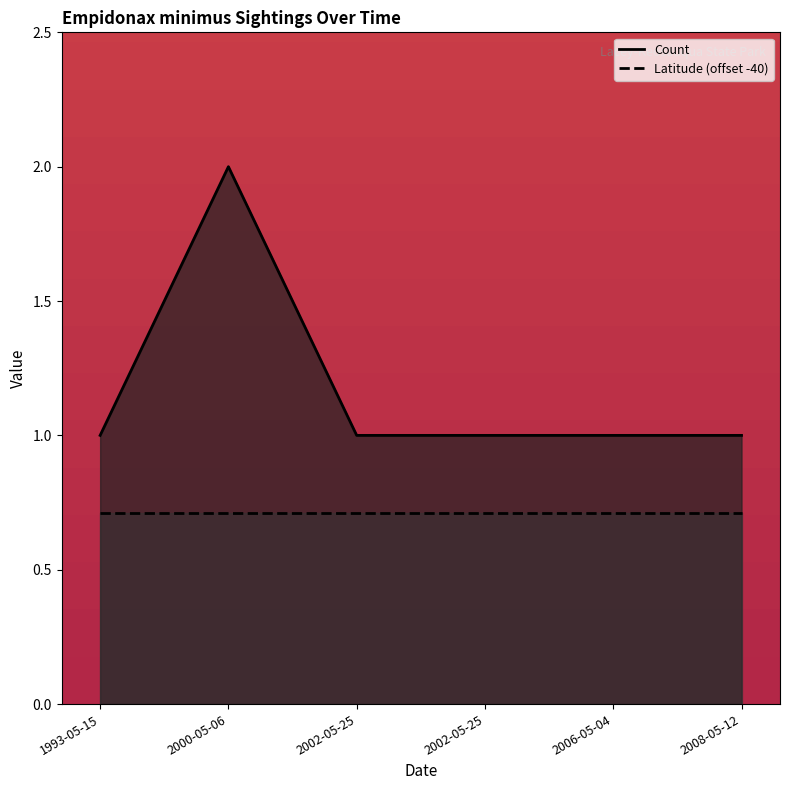

Approximately how many times larger is the value at 2002-05-25 compared to 2006-05-04?

1.0